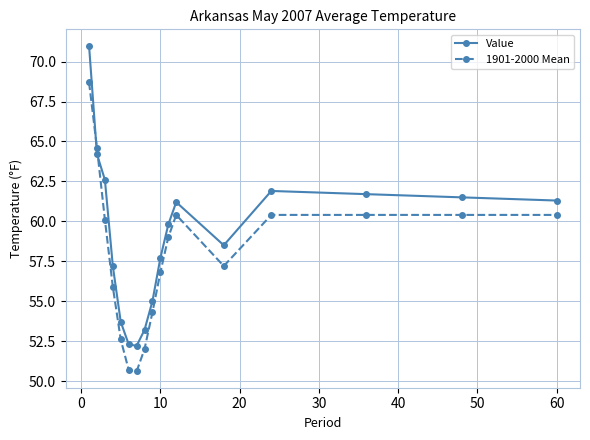

After their last crossing, which series has the higher values: 1901-2000 Mean or Value?

Value